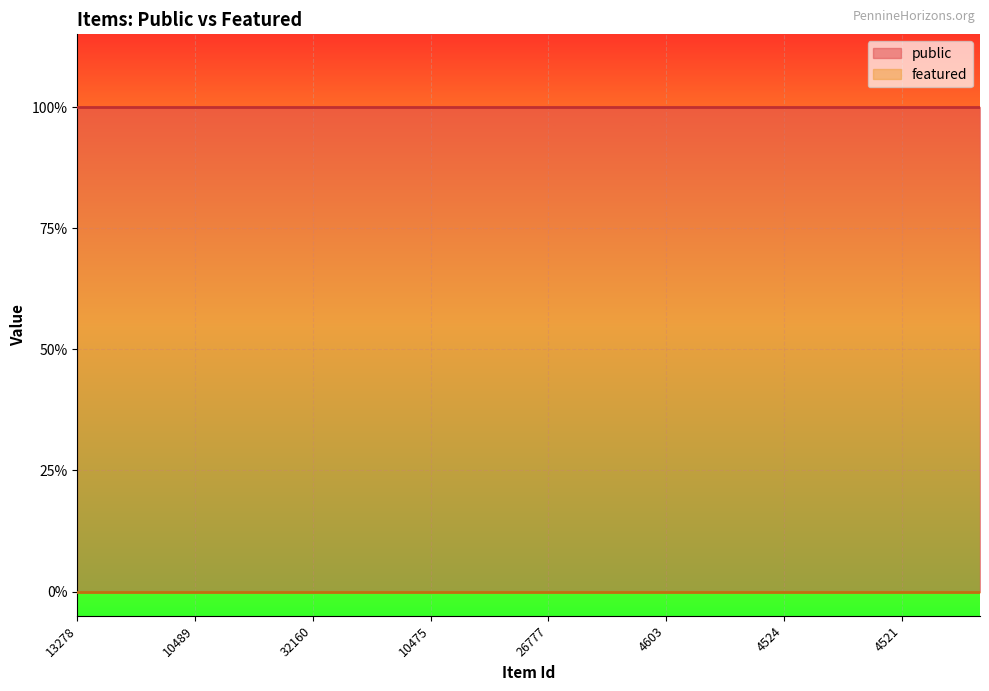

The value of public at 13278 is 1. True or false?

True